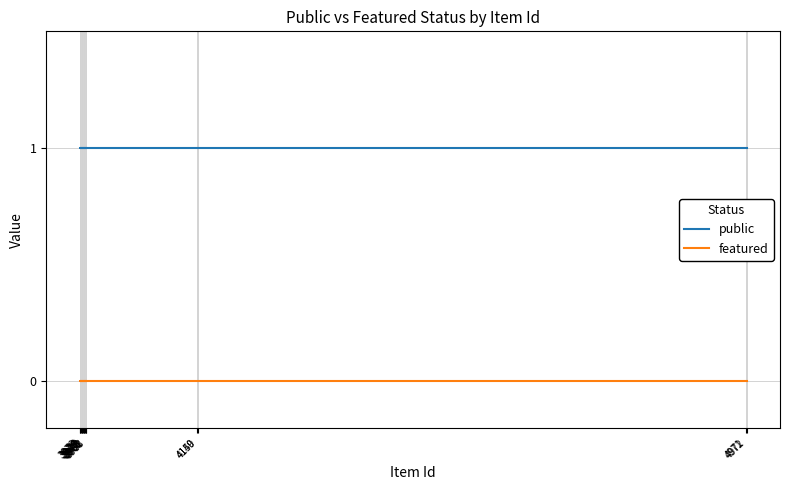

How many lines are shown in the chart?

2